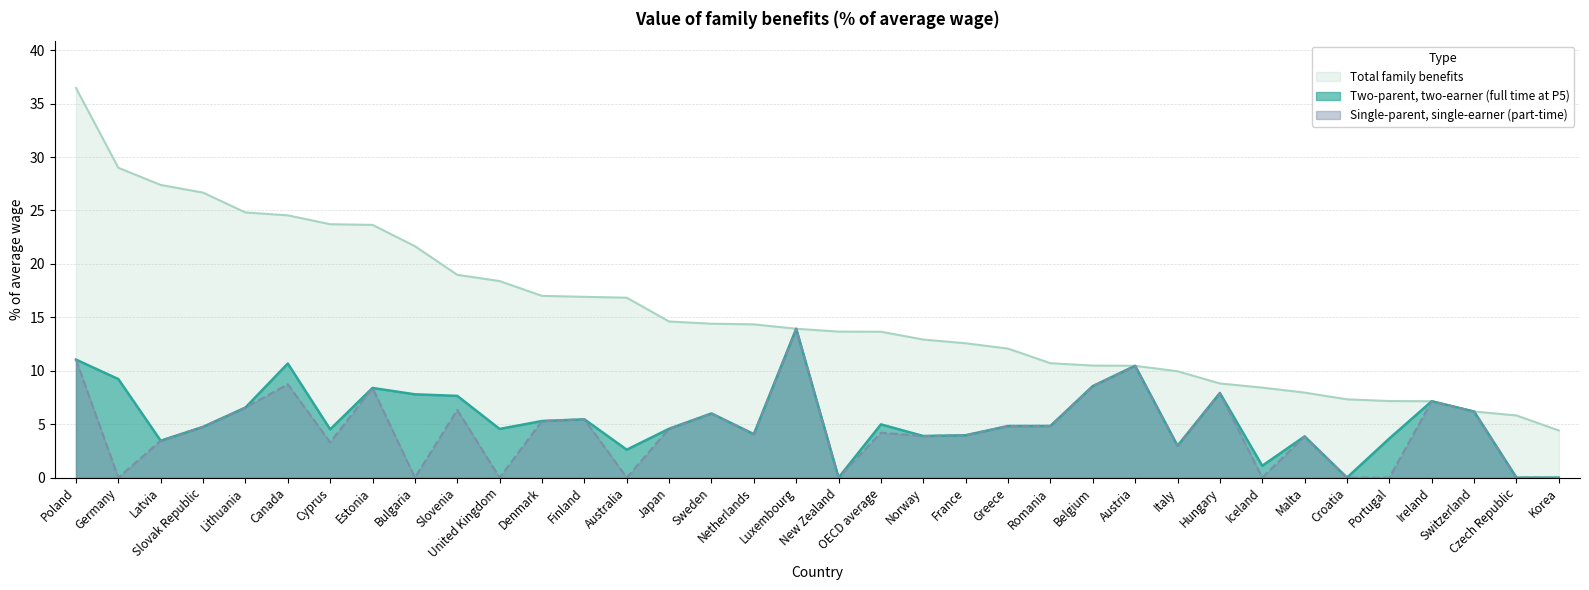

What is the maximum value for Total family benefits?

36.5